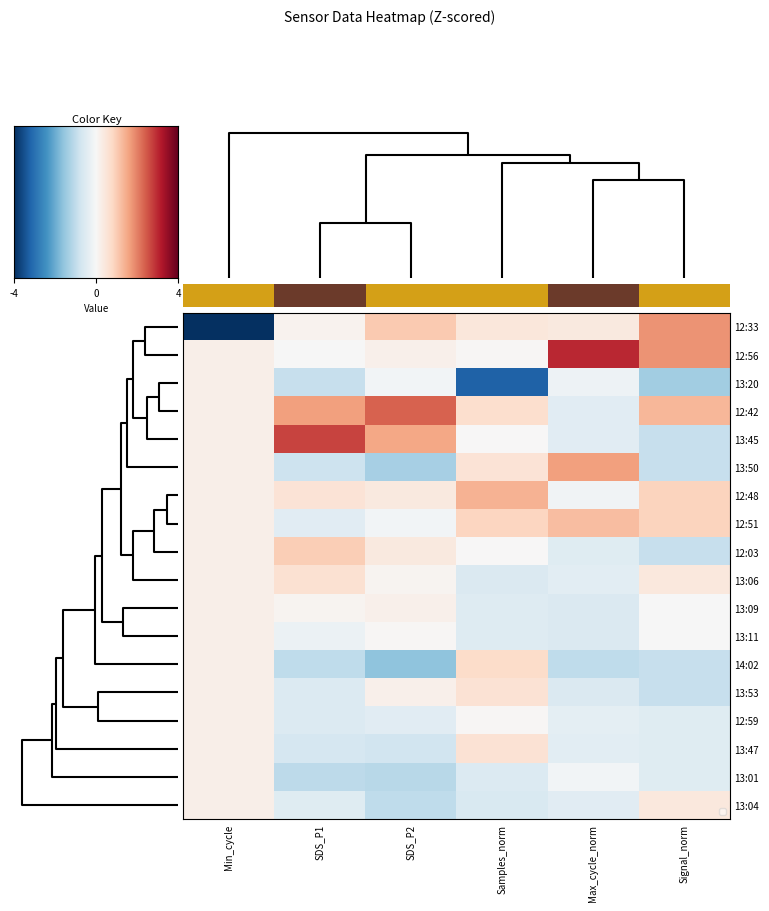

At which category is the sum across all series the highest?

Min_cycle